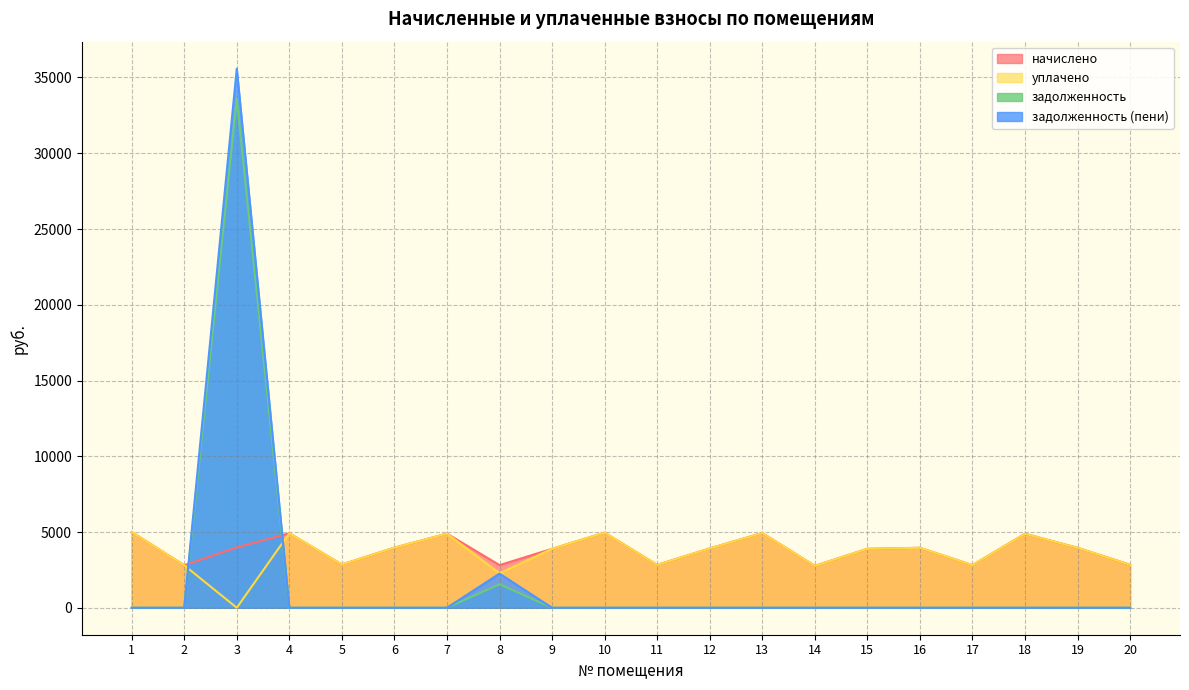

Which series has the widest spread of values?

задолженность (пени)